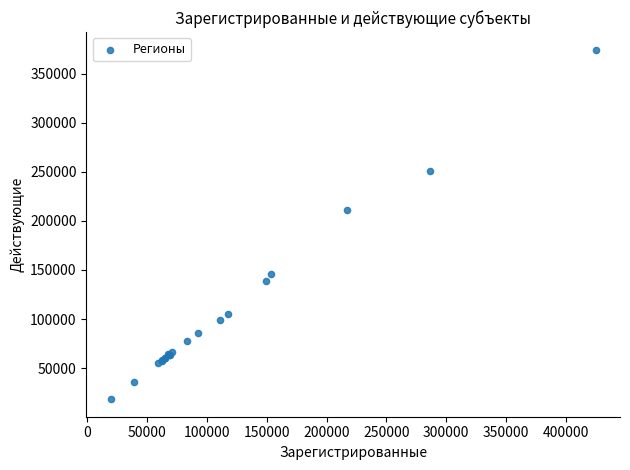

What Y value in the scatter plot is closest to 196360?

210577